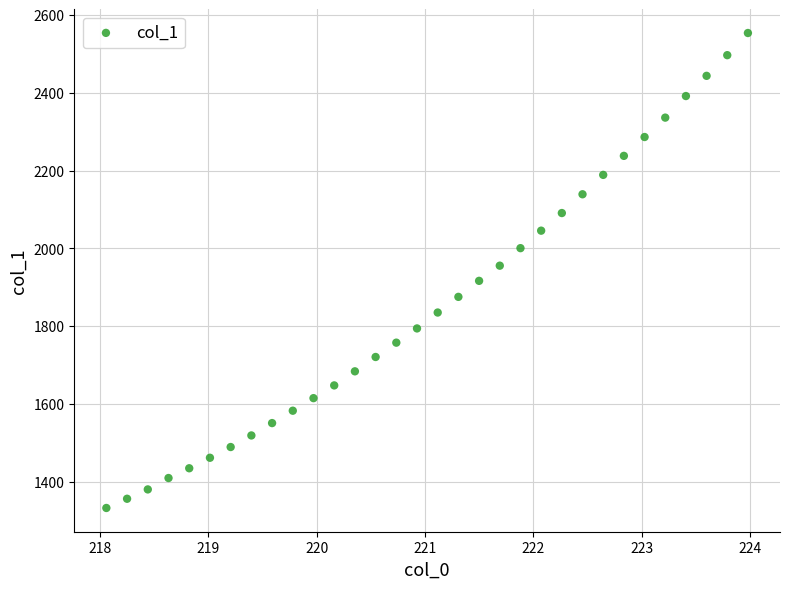

What is the range of X values (max minus min)?

5.9